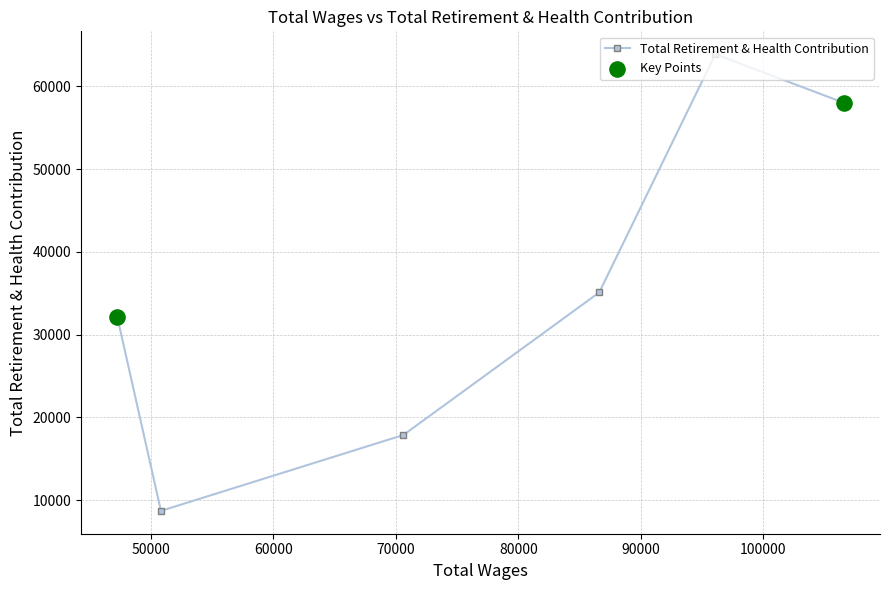

What is the difference between the second highest and second lowest values?

40162.1